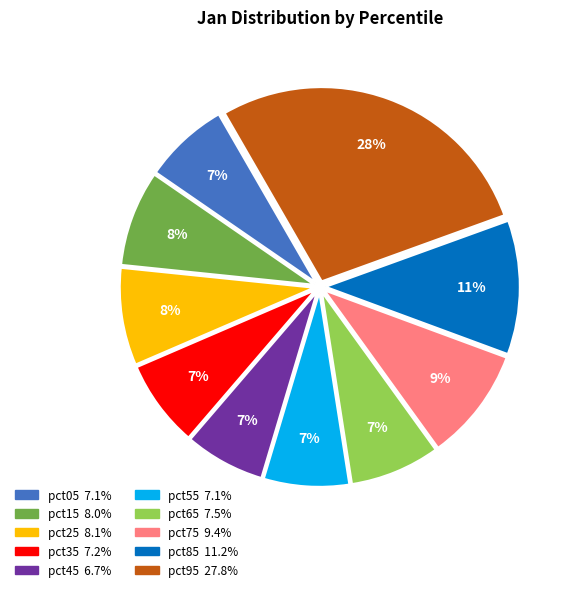

True or false: pct85 accounts for 11% of the total.

True